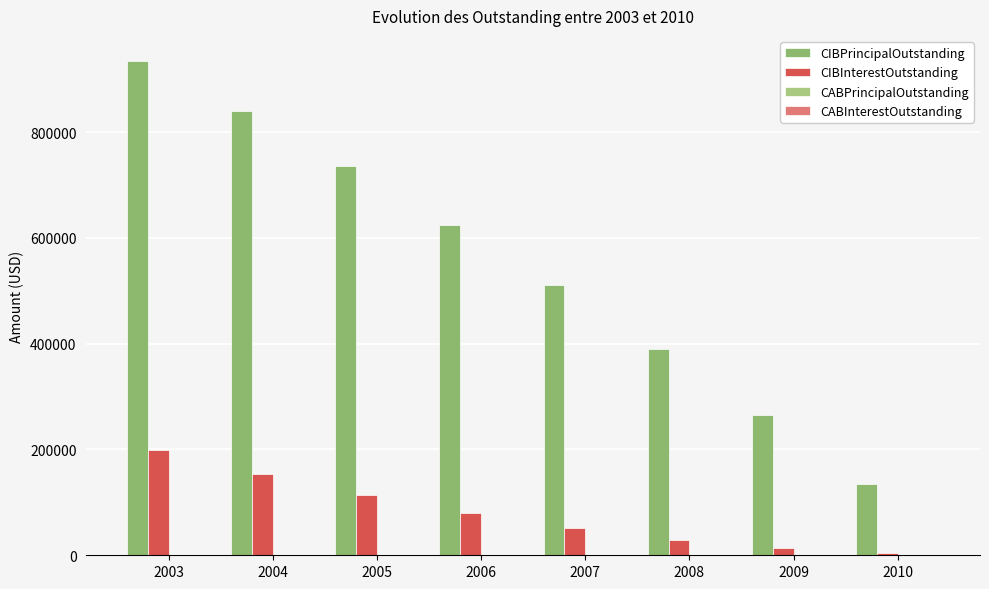

Are the bars horizontal?

No